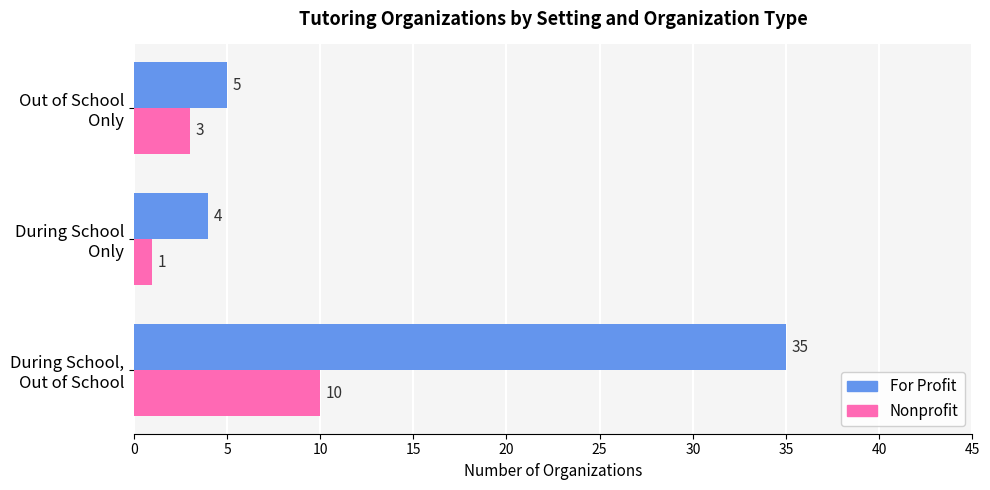

What are all the series names shown in the legend?

For Profit, Nonprofit